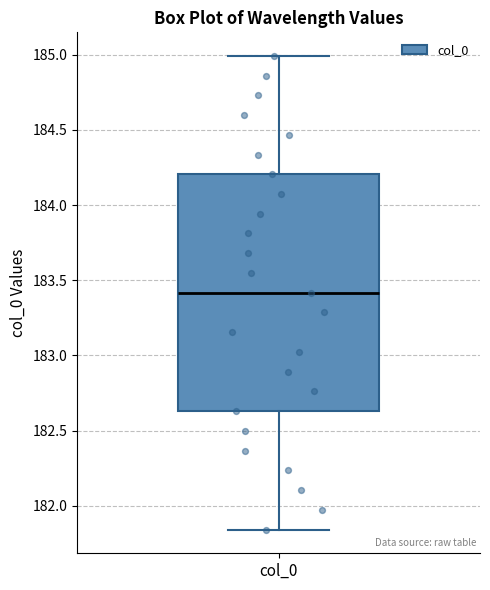

Transcribe this box plot: give where the median line is, the range the box spans, and where the two whiskers end, as read against the y-axis. The values are not printed on the chart, so give them approximately, as read against the axis.

median 183.40, box 182.65 to 184.20, whiskers 181.85 to 185.00